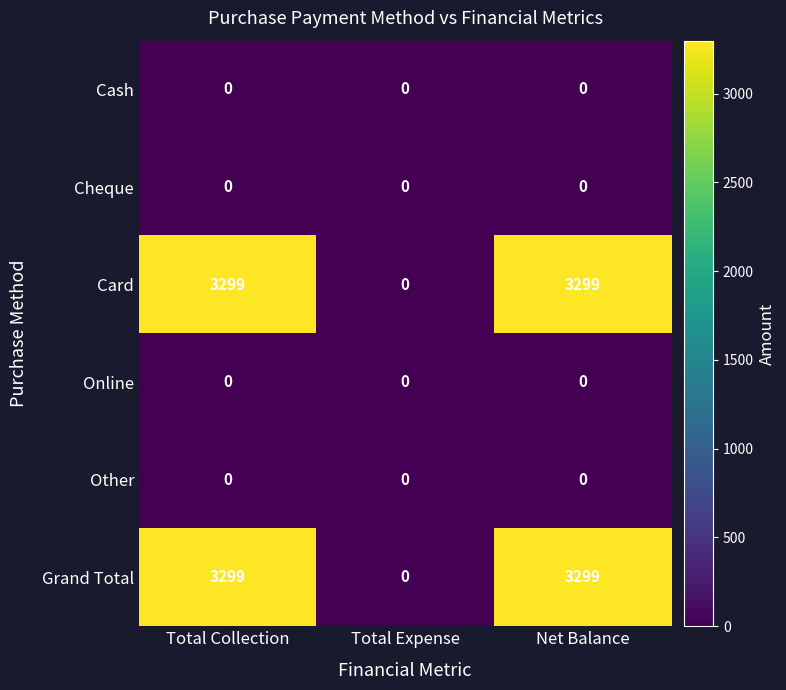

What is the average value of the Card series?

2199